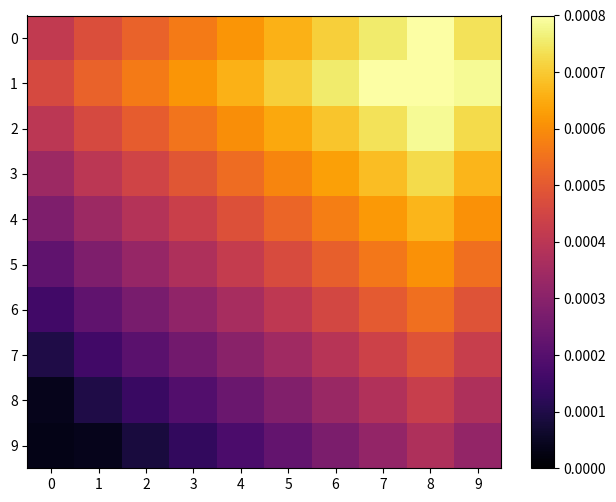

At 4, list the series in order from smallest to largest.

9, 8, 7, 6, 5, 4, 3, 2, 0, 1